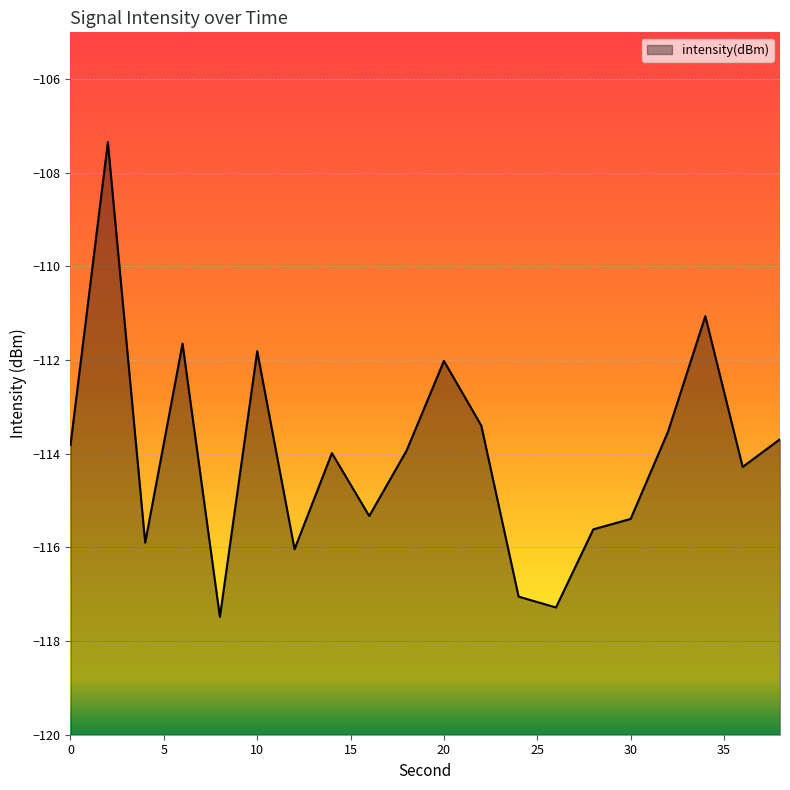

True or false: there are more than 1 points higher than both neighbors.

True